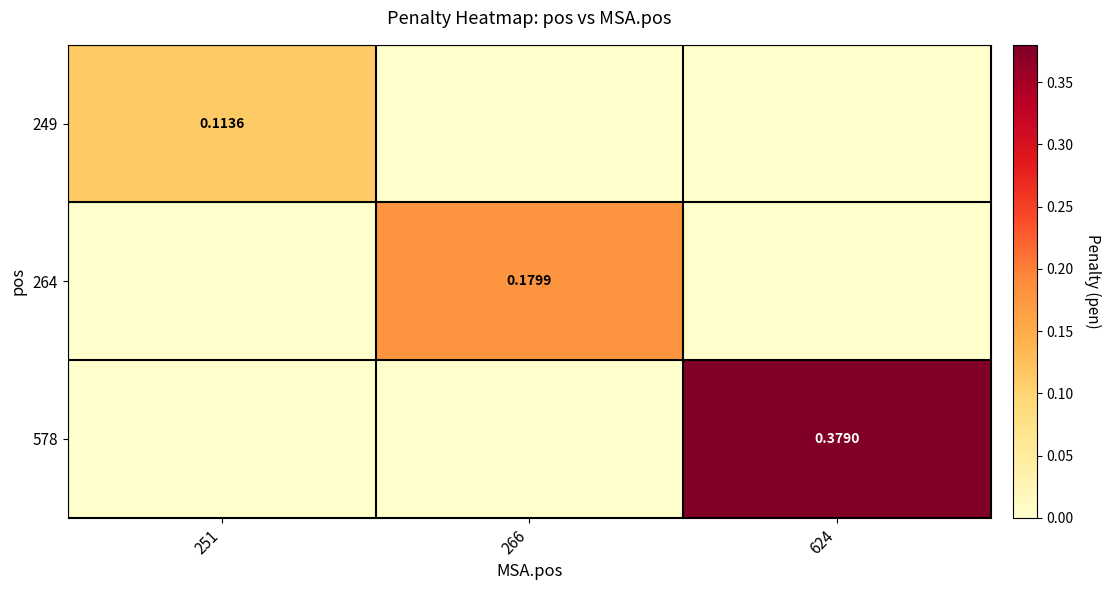

True or false: 264 has a value of 0.0 at 251.

True